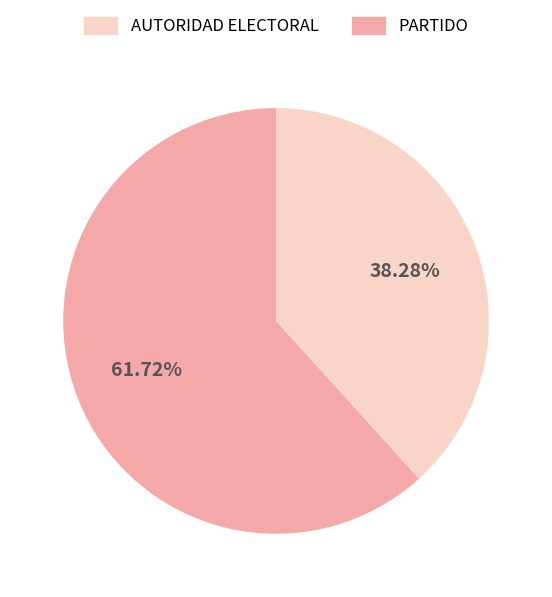

Is there a majority slice in this chart?

Yes